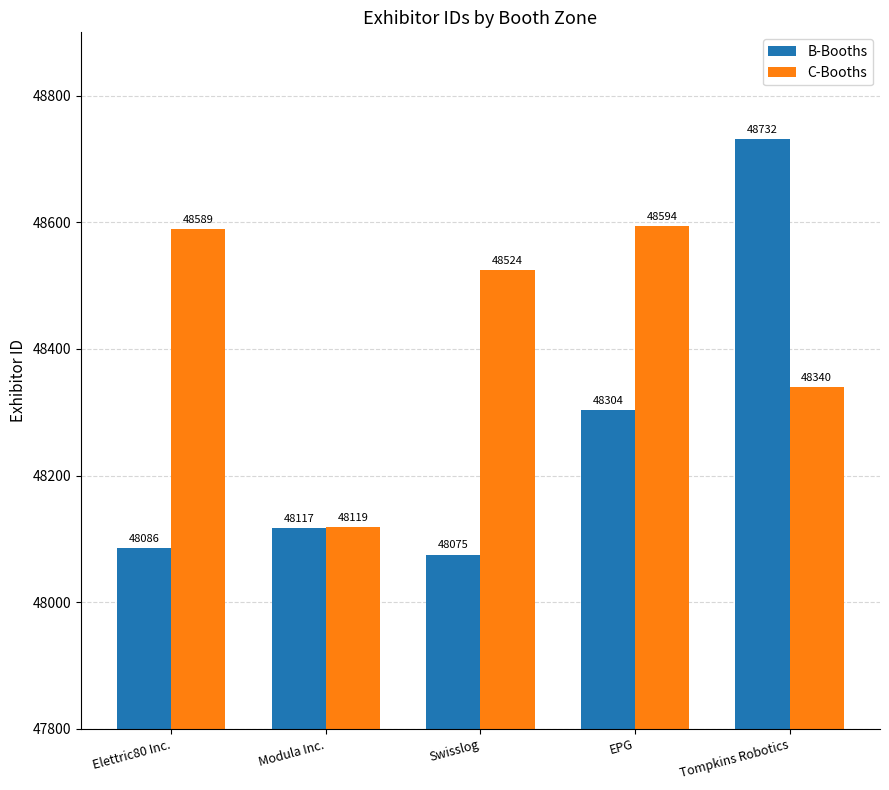

At which category does the chart reach its minimum across all series?

Swisslog